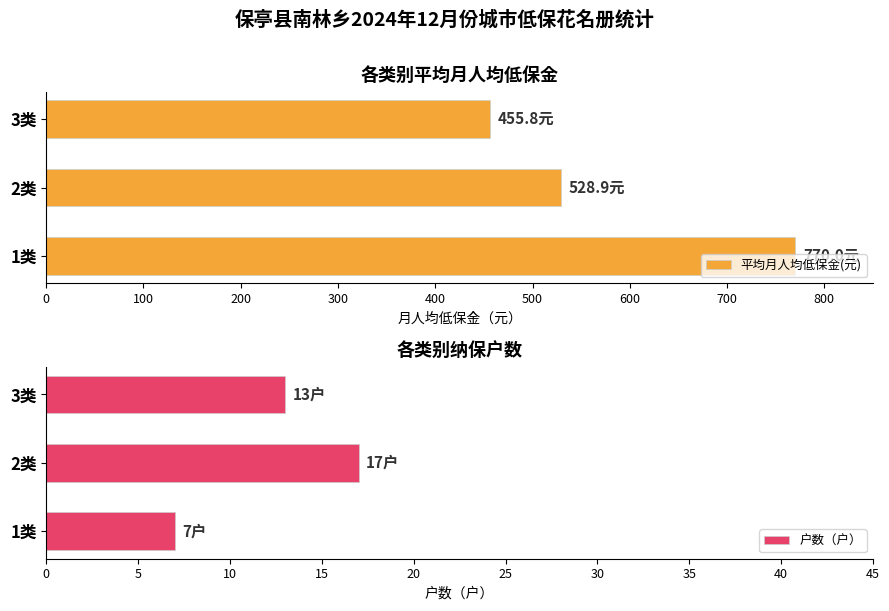

At which label does 平均月人均低保金(元) reach its minimum?

3类